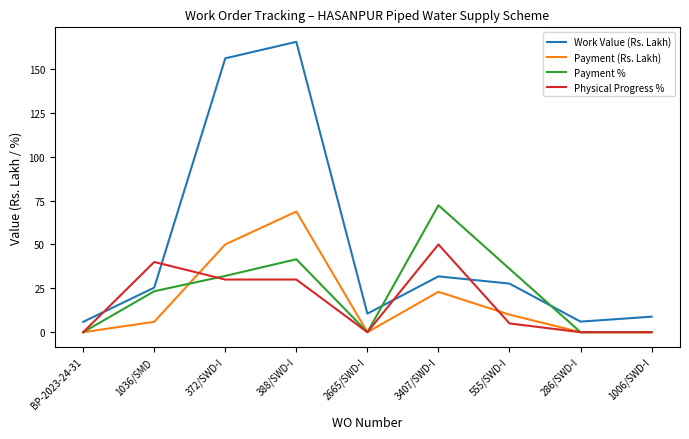

After their last crossing, which series has the higher values: Work Value (Rs. Lakh) or Physical Progress %?

Work Value (Rs. Lakh)